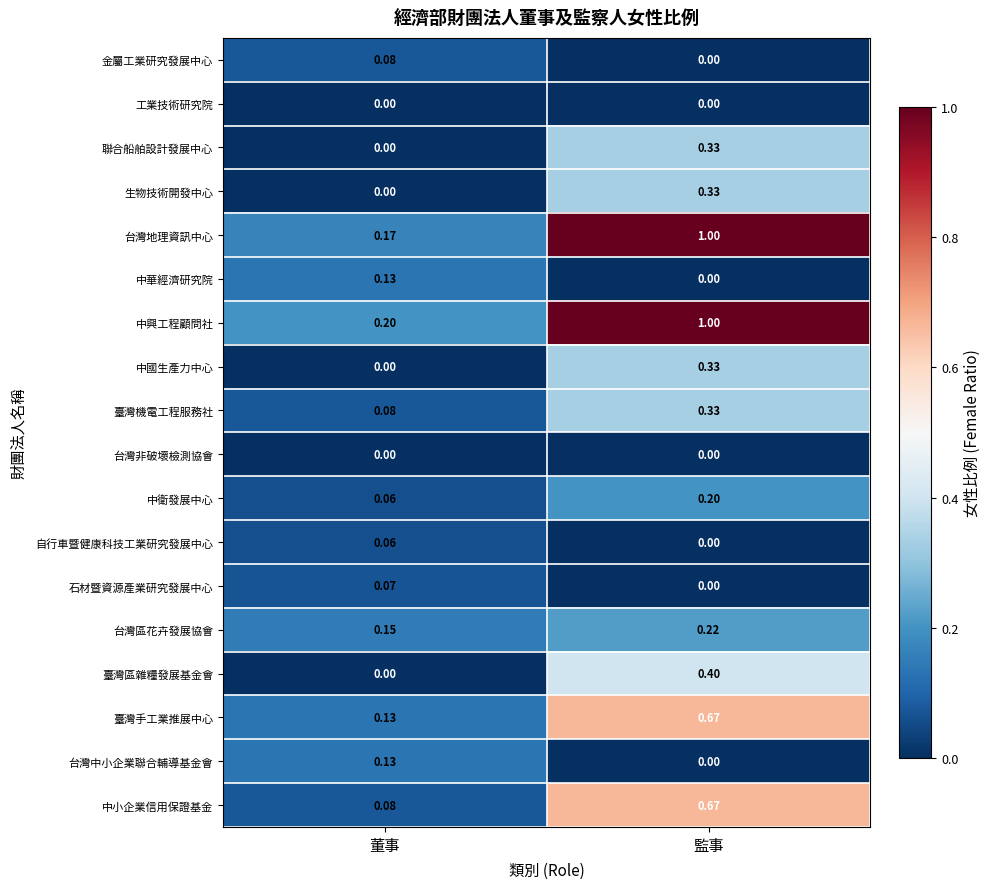

Between 董事 and 監事, which series saw the biggest shift?

台灣地理資訊中心